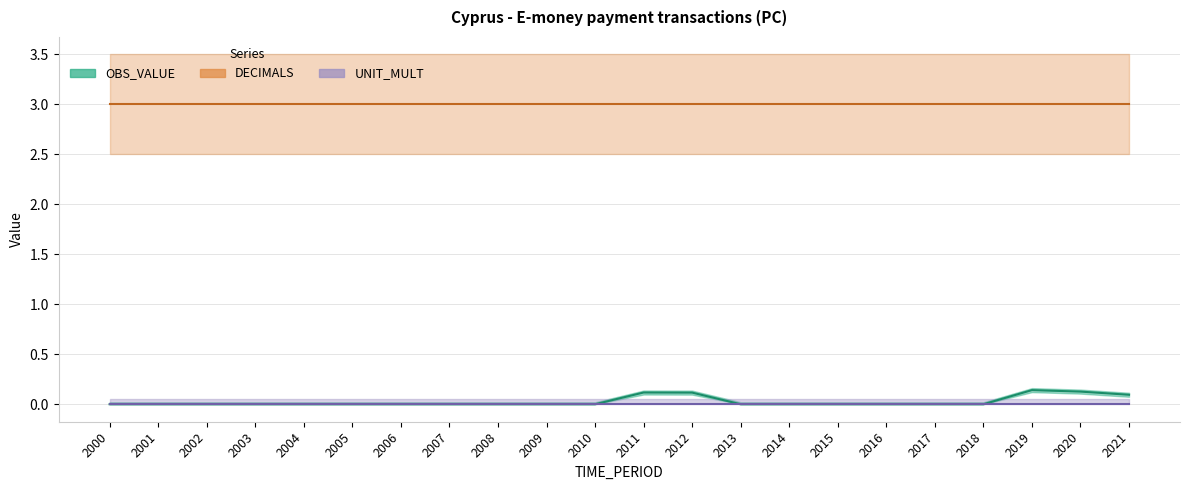

How many data points does each series have?

22